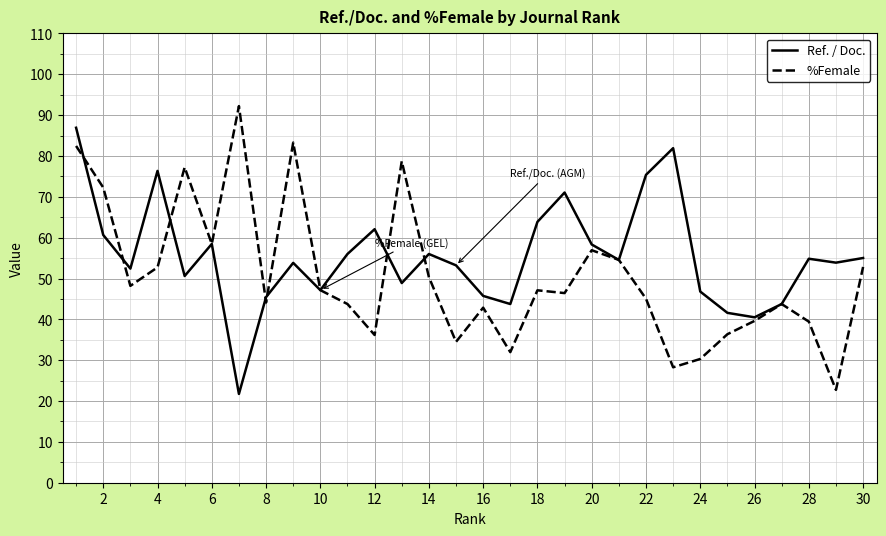

List the series in order of their peak value, highest first.

%Female, Ref. / Doc.